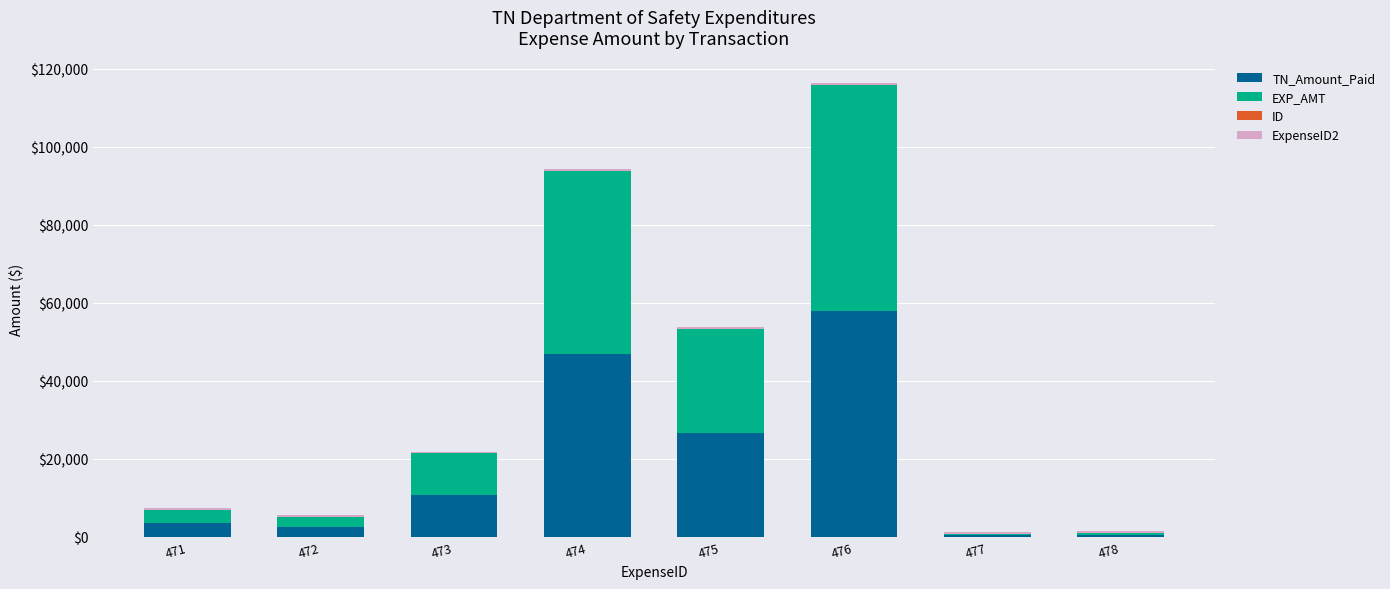

At which category is the sum across all series the highest?

476